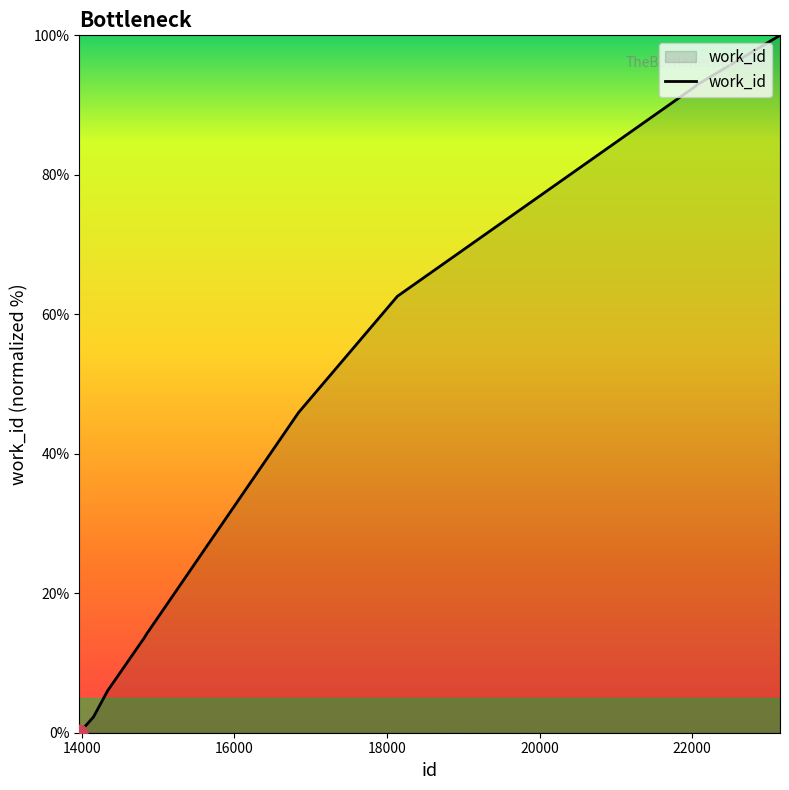

What is the maximum value shown in the chart?

100.0